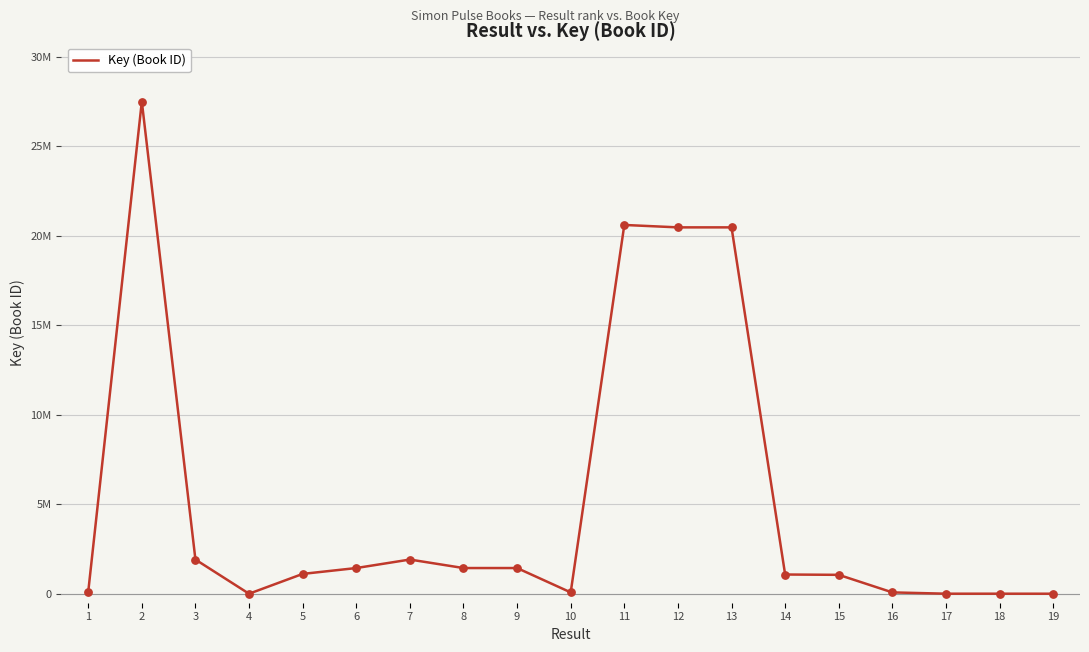

Does the chart have visible grid lines?

Yes